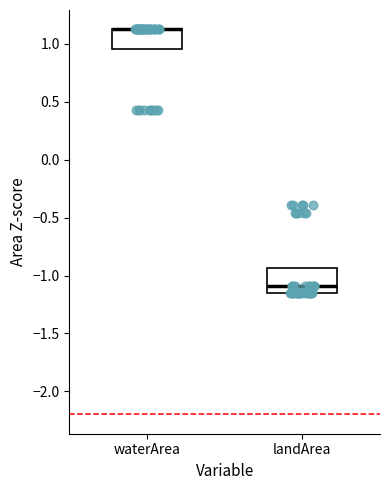

Reading left to right, read every box against the y-axis: the position of its median line, the range the box covers, and the ends of its whiskers. The values are not printed on the chart, so give them approximately, as read against the axis.

waterArea: median 1.15 (drawn on the box's upper edge), box 0.95 to 1.15, whiskers 0.95 to 1.15
landArea: median -1.10, box -1.15 to -0.95, whiskers -1.15 to -0.95